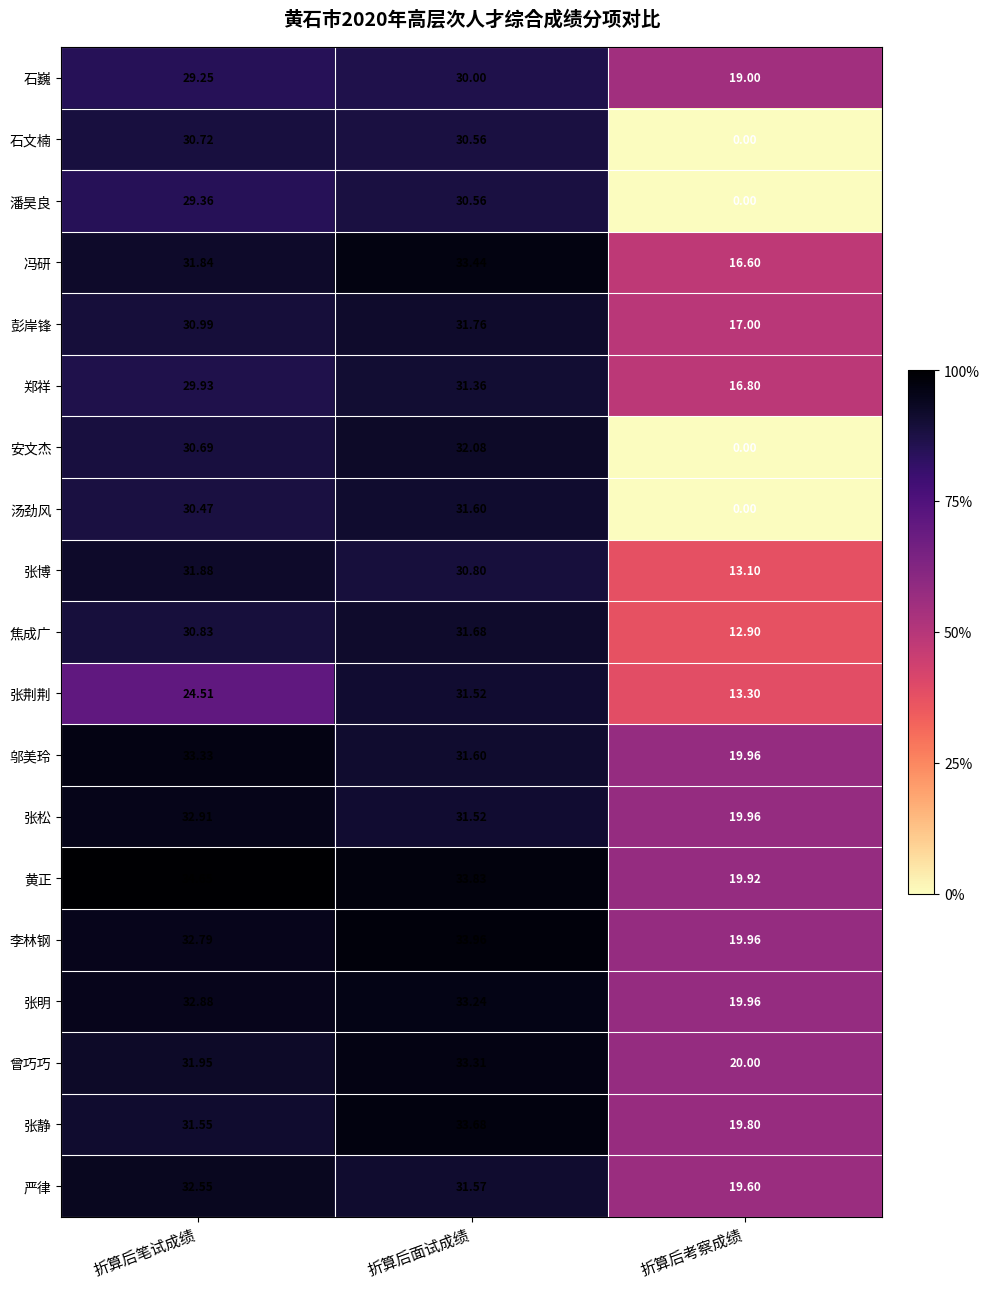

At how many categories does at least one series exceed 3?

3